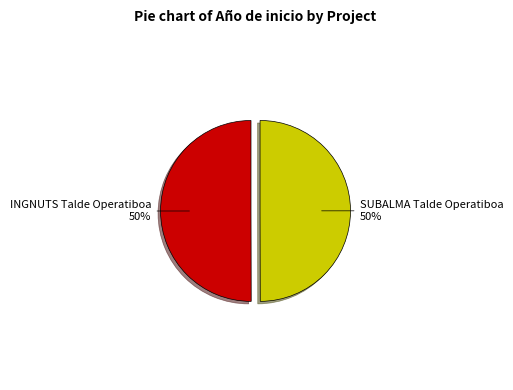

Approximately how many times larger is the value at SUBALMA Talde Operatiboa compared to INGNUTS Talde Operatiboa?

1.0